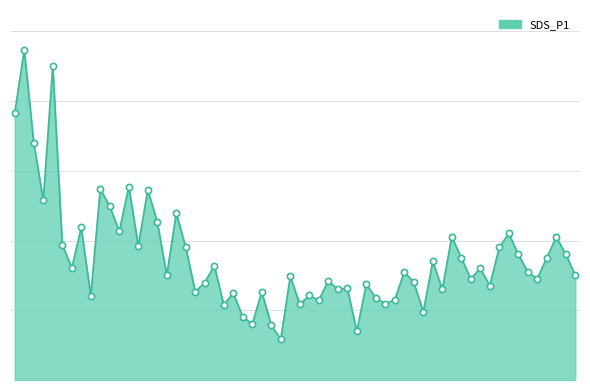

Does the chart have visible grid lines?

Yes